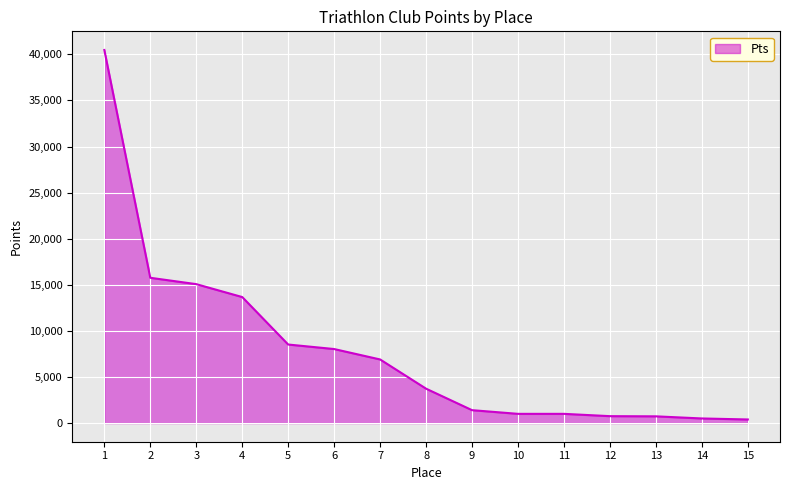

At which label does the data first exceed 3730?

1